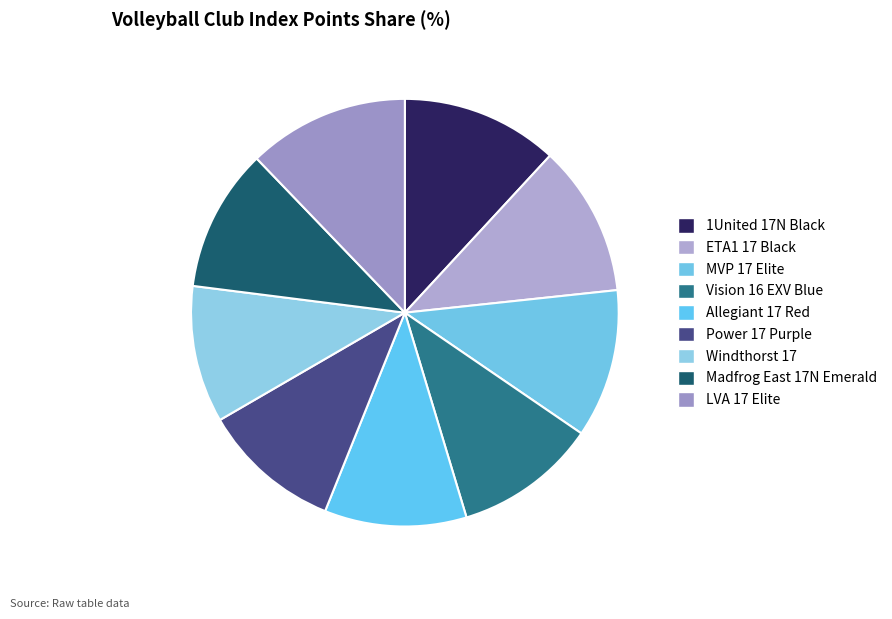

What is the smallest slice in the pie chart?

Windthorst 17